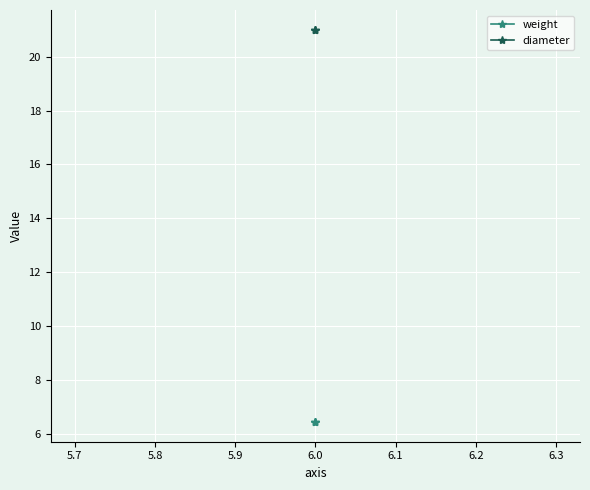

What is the sum of all diameter values?

63.0